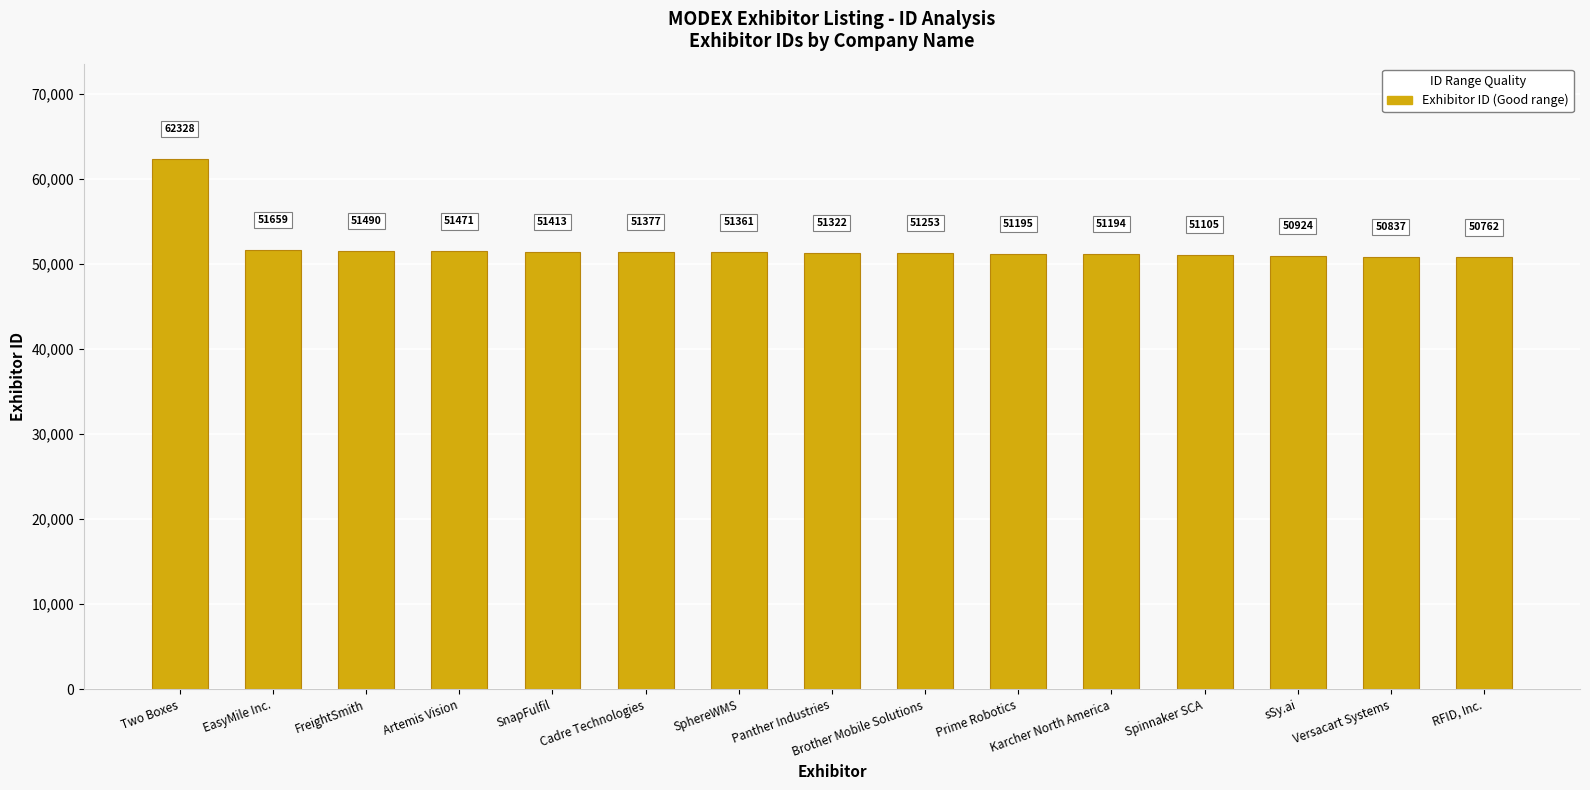

Count the number of categories in the chart.

15